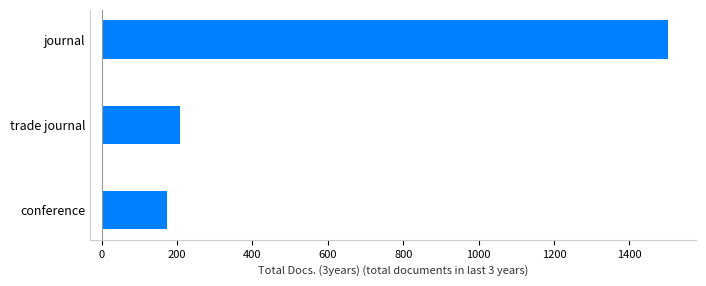

How many values are below 209?

1